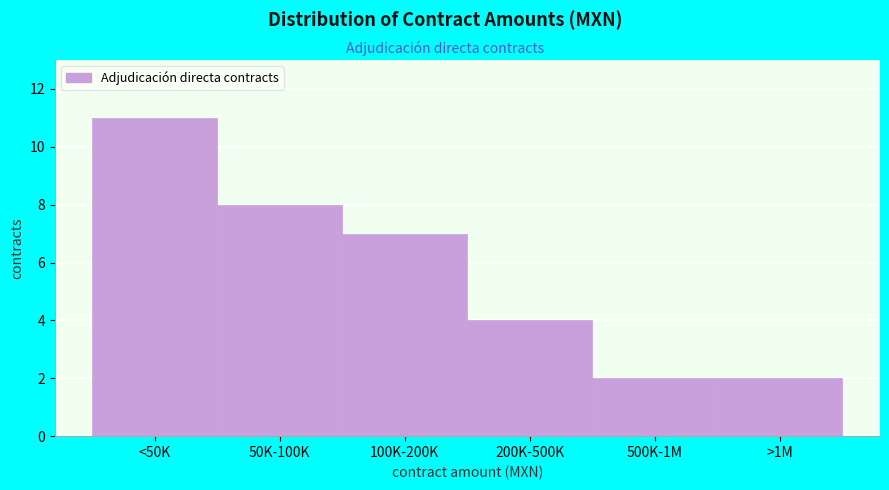

Reading left to right, extract all data points from this chart.

<50K=11	50K-100K=8	100K-200K=7	200K-500K=4	500K-1M=2	>1M=2